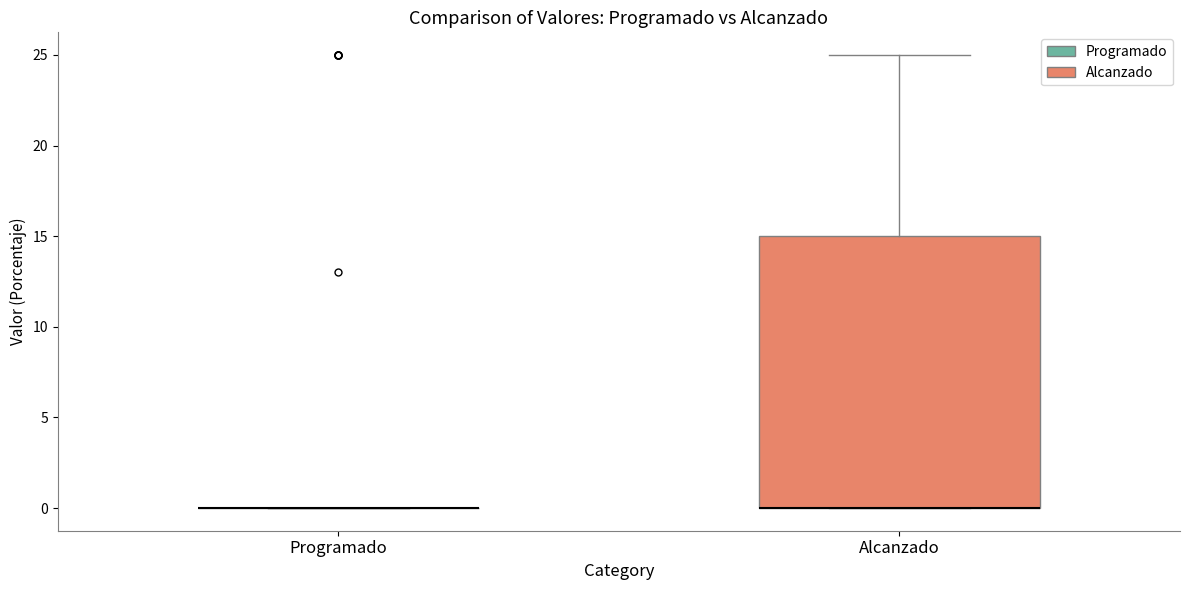

Reading left to right, transcribe this box plot: for each box, give where its median line is, the range the box spans, and where its two whiskers end, as read against the y-axis. The values are not printed on the chart, so give them approximately, as read against the axis.

Programado: box collapsed to a line at 0, whiskers 0 to 0
Alcanzado: median 0 (drawn on the box's lower edge), box 0 to 15, whiskers 0 to 25